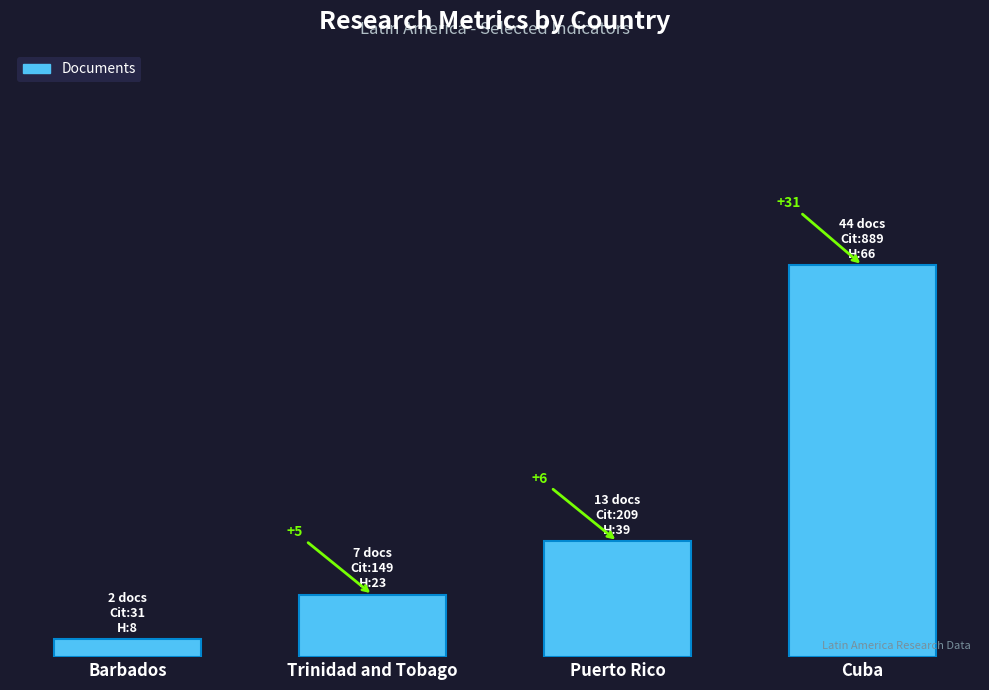

What is the value of the 3rd bar from the left?

13